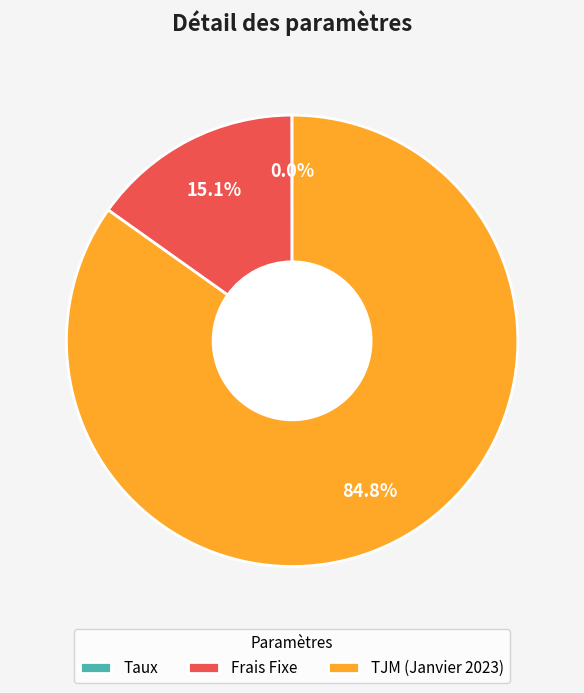

Which category has the biggest portion of the pie?

TJM (Janvier 2023)